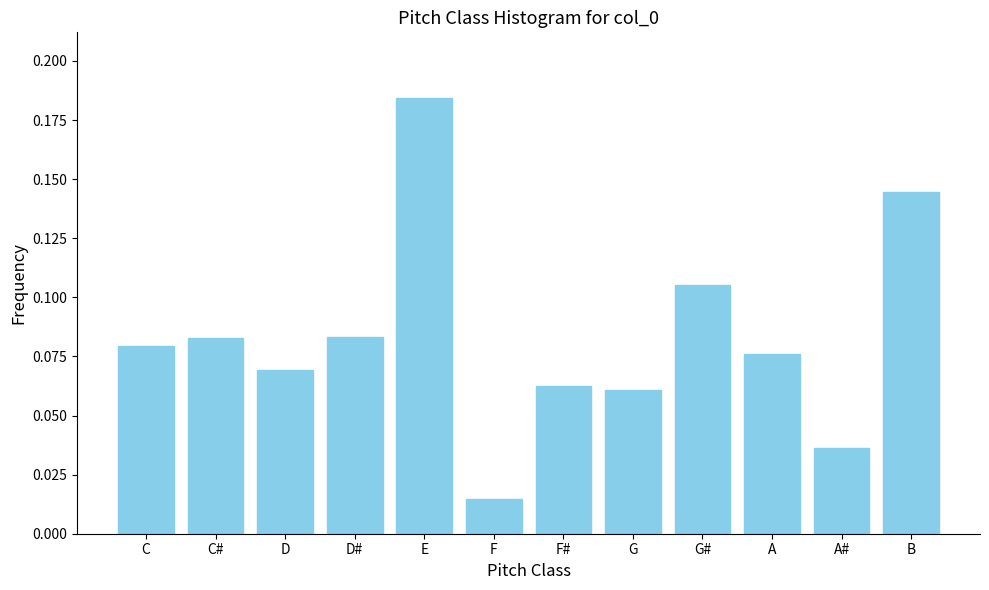

Where is the data nearest to the value 0?

F